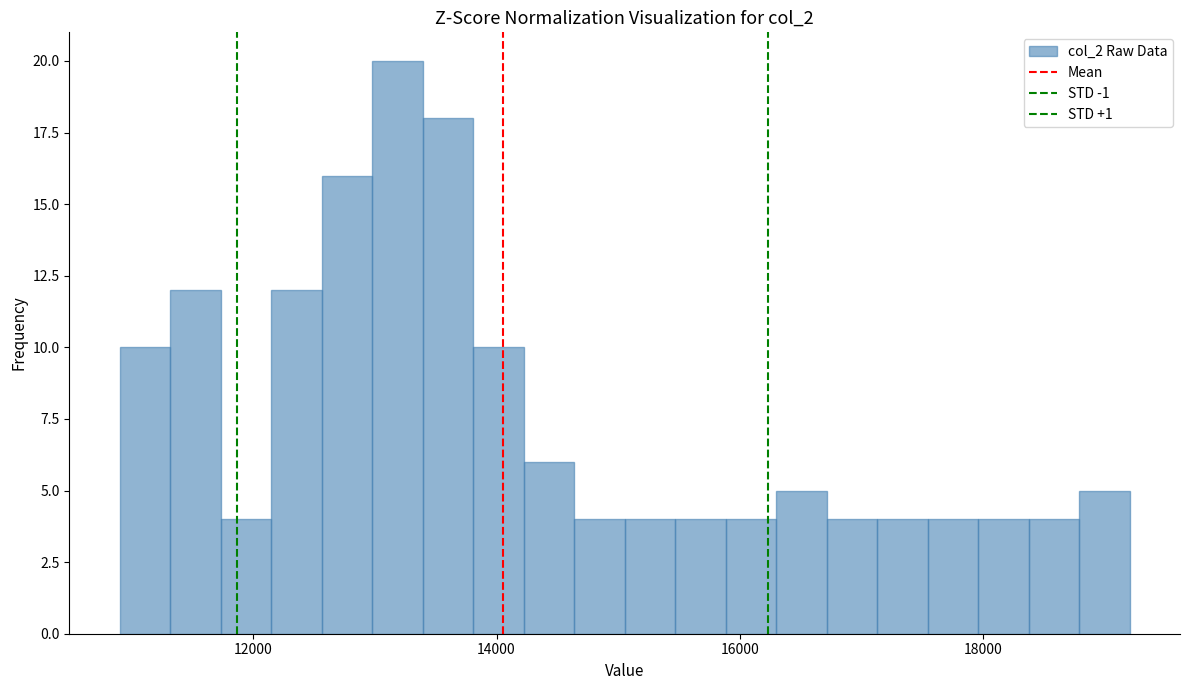

Read against the x-axis, roughly where is the centre of the tallest bar?

13200